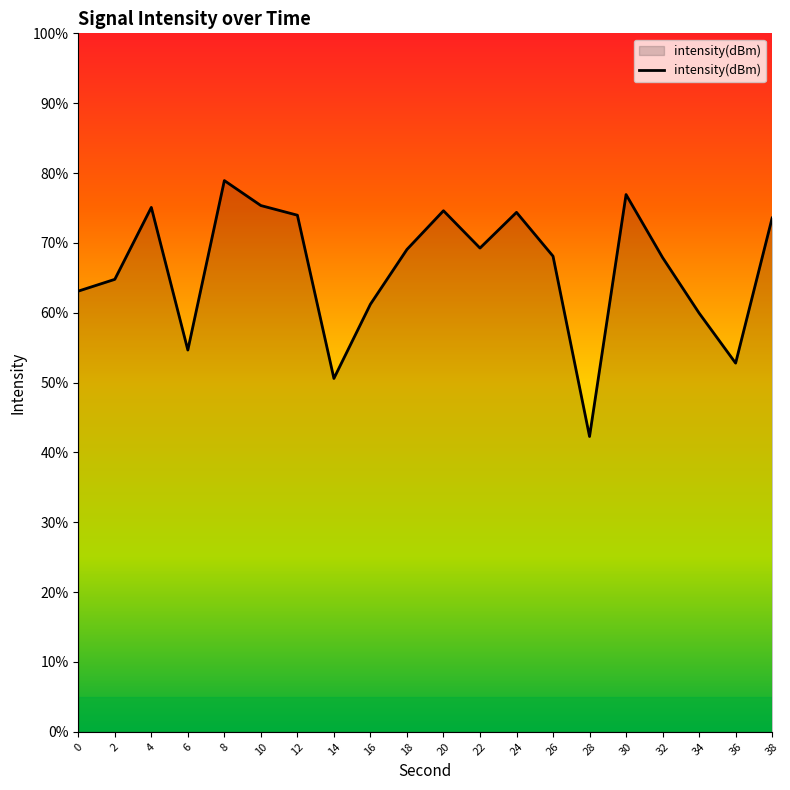

Between 32 and 16, which is larger?

32